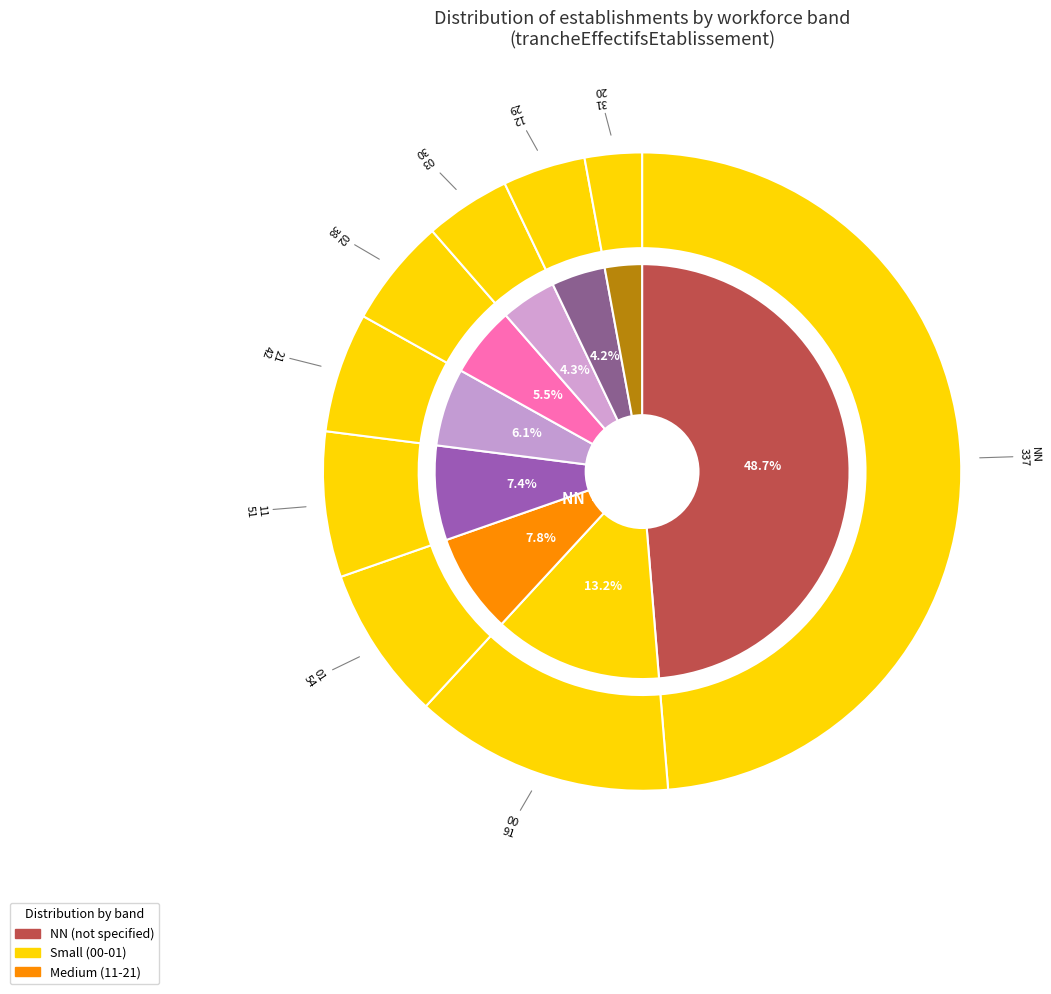

To the nearest percent, what is the difference between the largest and smallest slice percentages?

46%